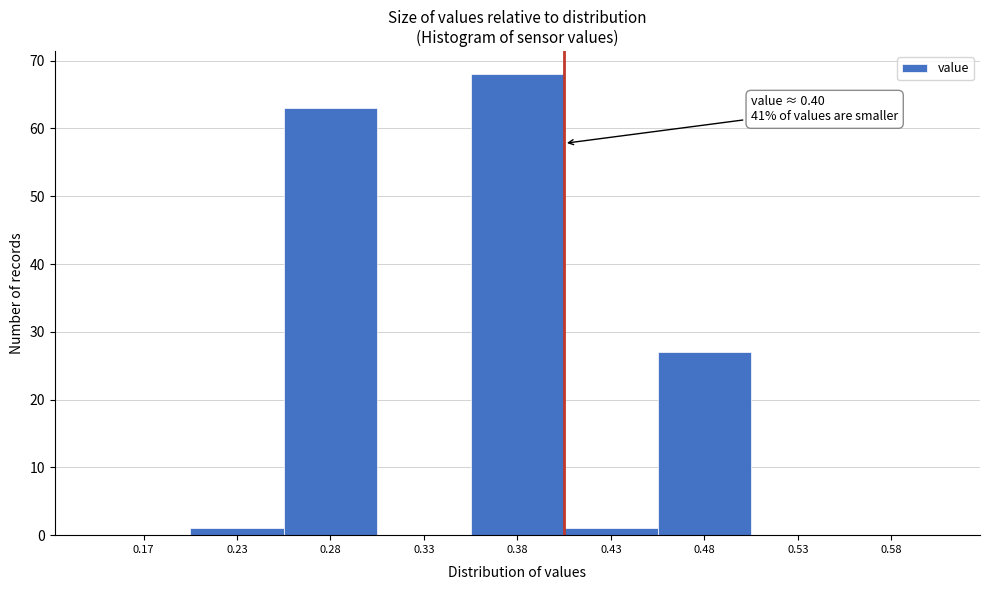

Reading left to right, list all the values displayed in this chart.

0.17=0	0.23=1	0.28=63	0.33=0	0.38=68	0.43=1	0.48=27	0.53=0	0.58=0